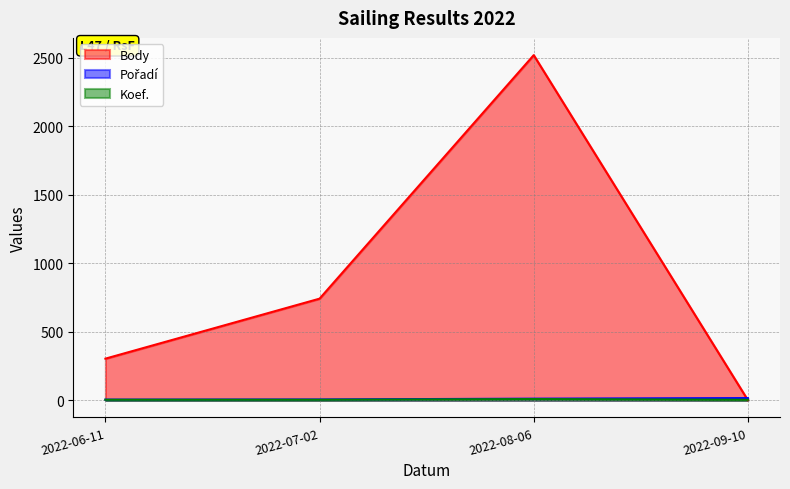

At which label is Pořadí closest to 9?

2022-08-06